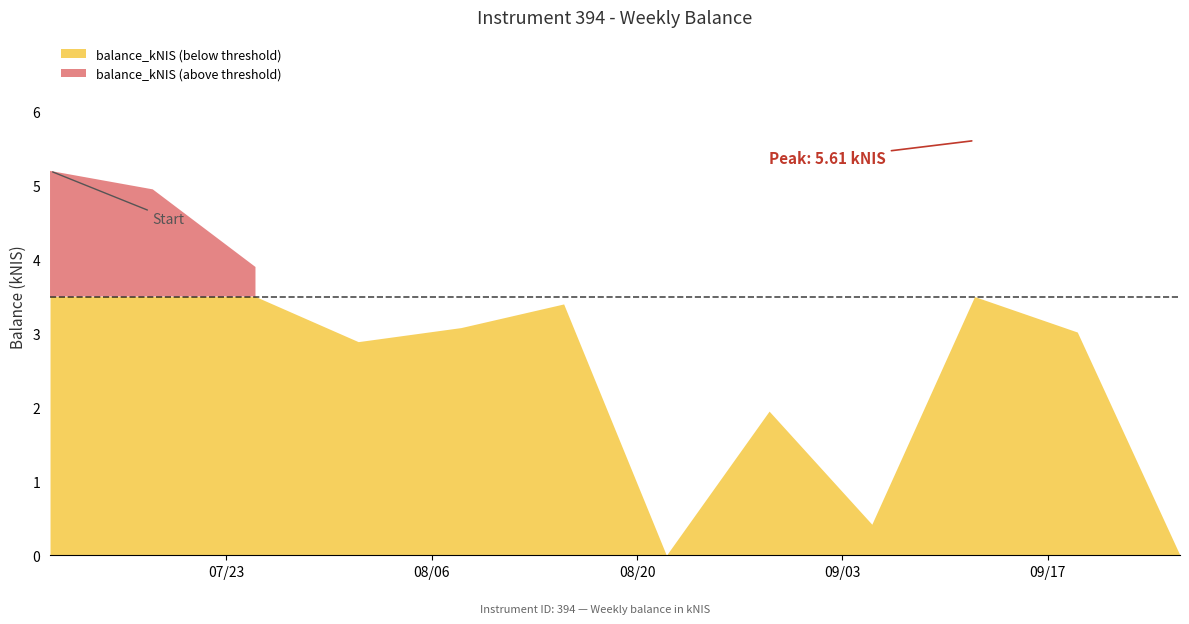

How many values exceed 3?

7